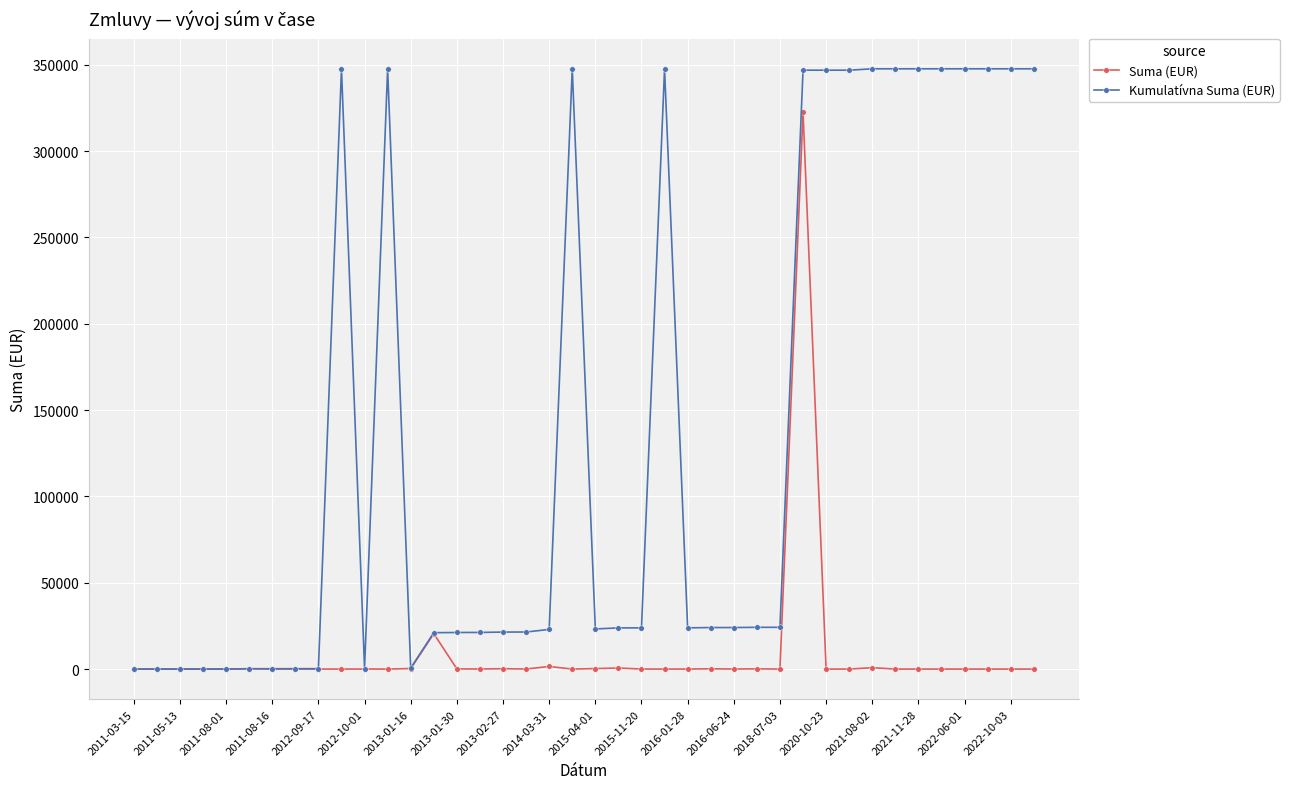

Rank the series by their maximum value, from lowest to highest.

Suma (EUR), Kumulatívna Suma (EUR)